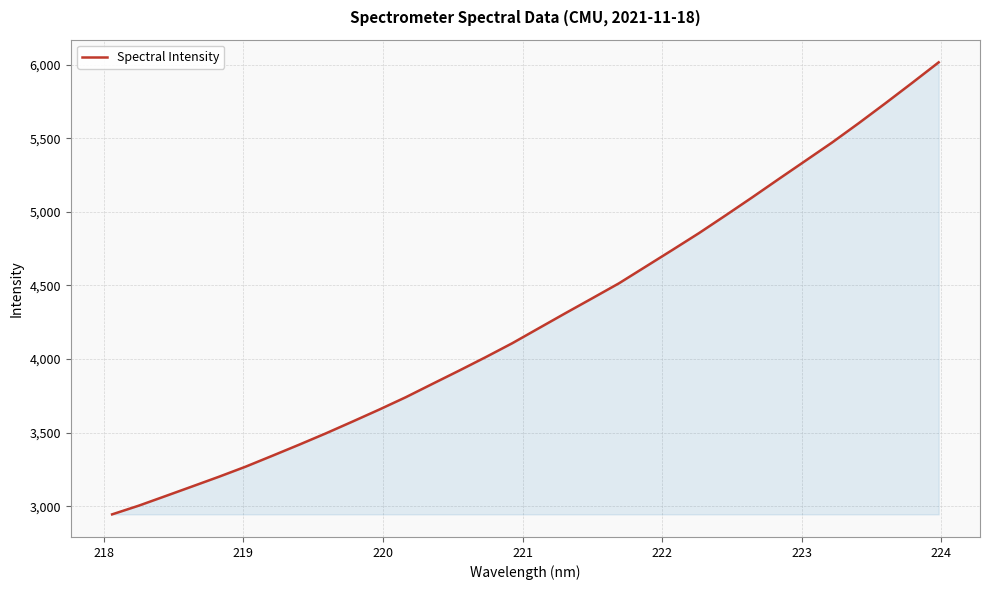

What is the difference between the maximum and minimum values?

3069.2